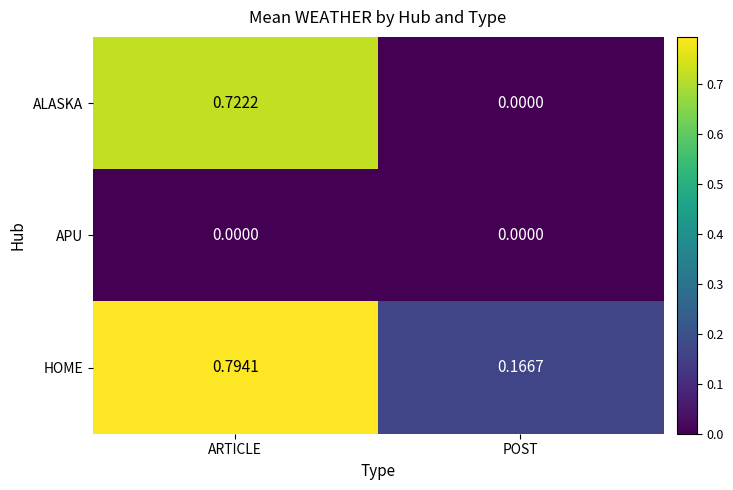

Rank the categories by HOME value from highest to lowest.

ARTICLE, POST